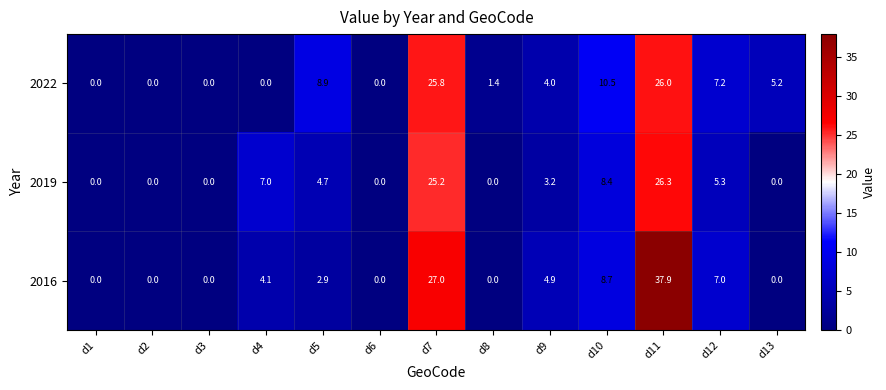

Rank the series by their maximum value, from highest to lowest.

2016, 2019, 2022